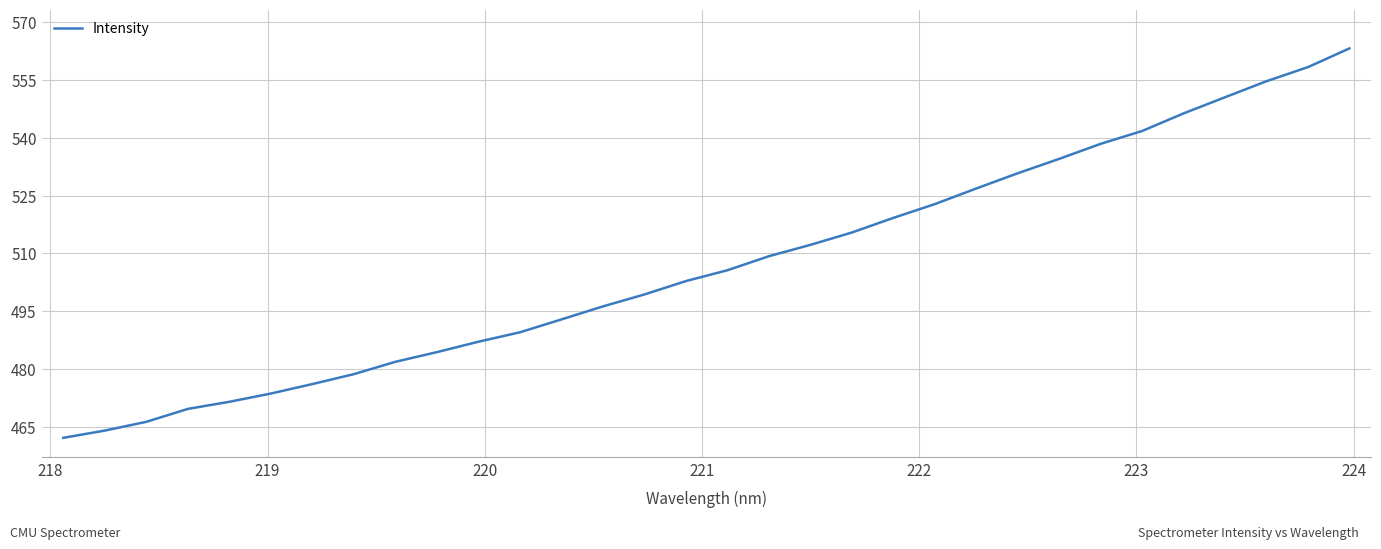

What is the greatest value displayed?

563.2